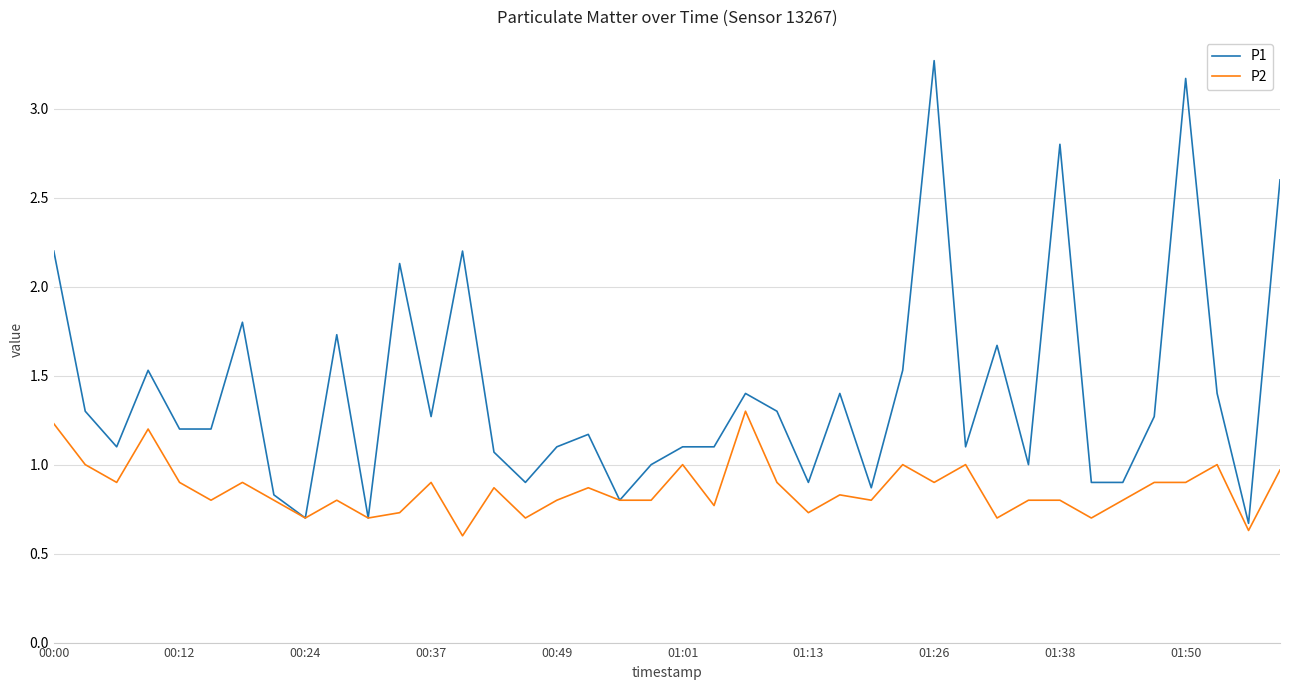

List the series in order of their peak value, lowest first.

P2, P1